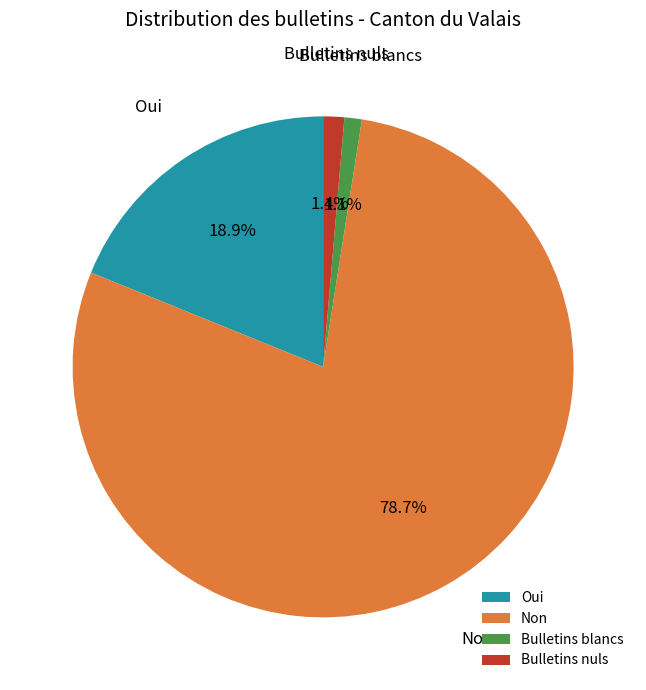

How many slices are in this pie chart?

4